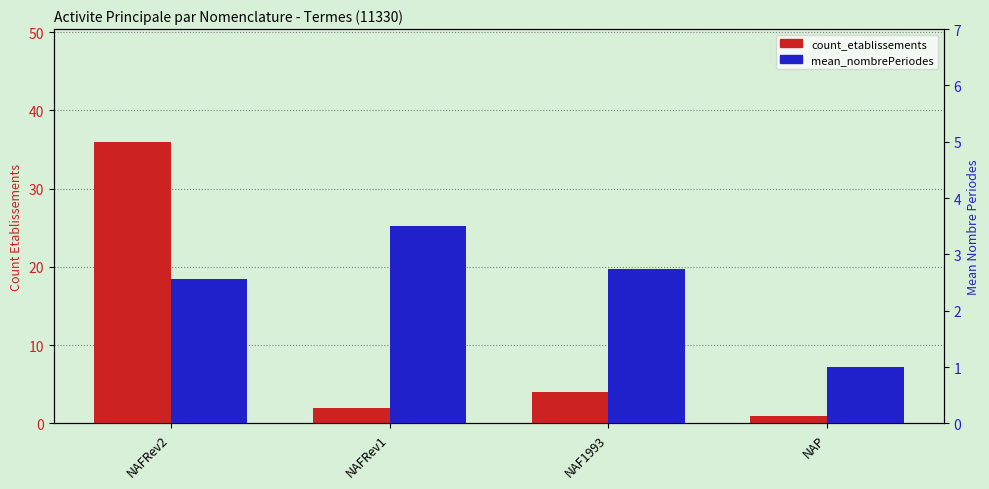

Which series has the largest total across all categories?

count_etablissements